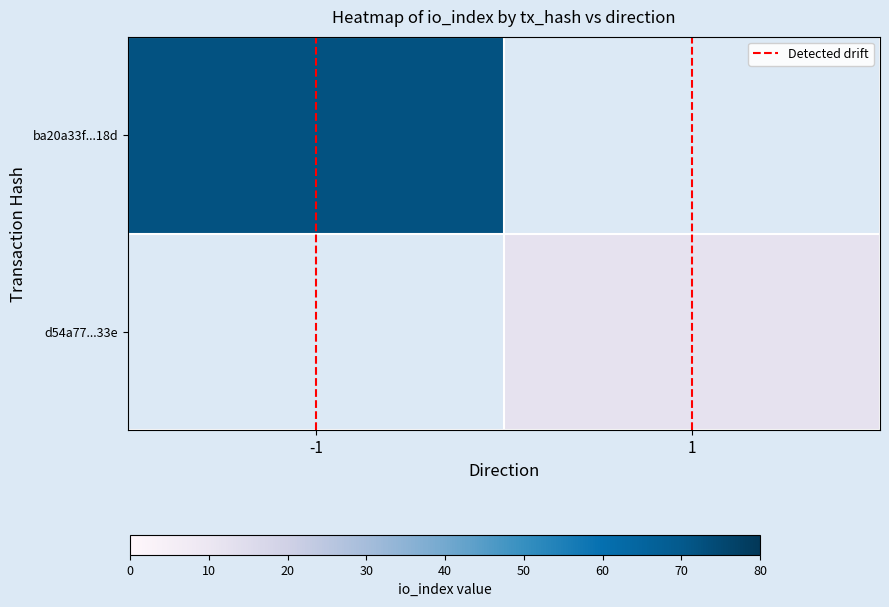

At how many categories does at least one series exceed 44?

1